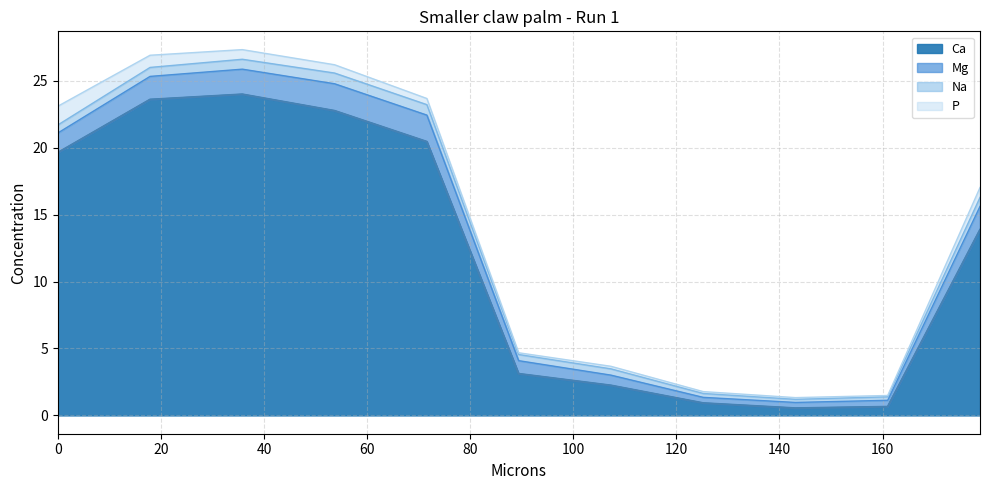

What are all the series names shown in the legend?

Ca, Mg, Na, P